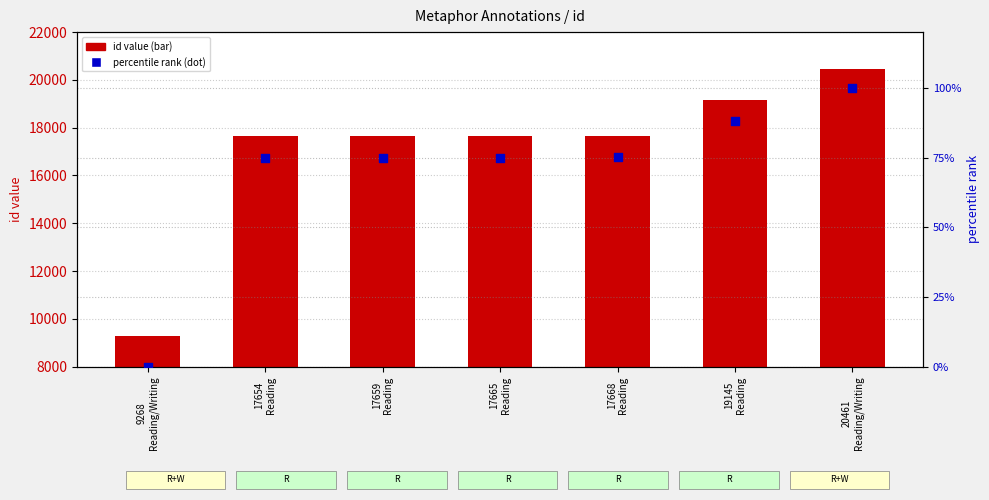

At which category is the sum across all series the highest?

20461
Reading/Writing